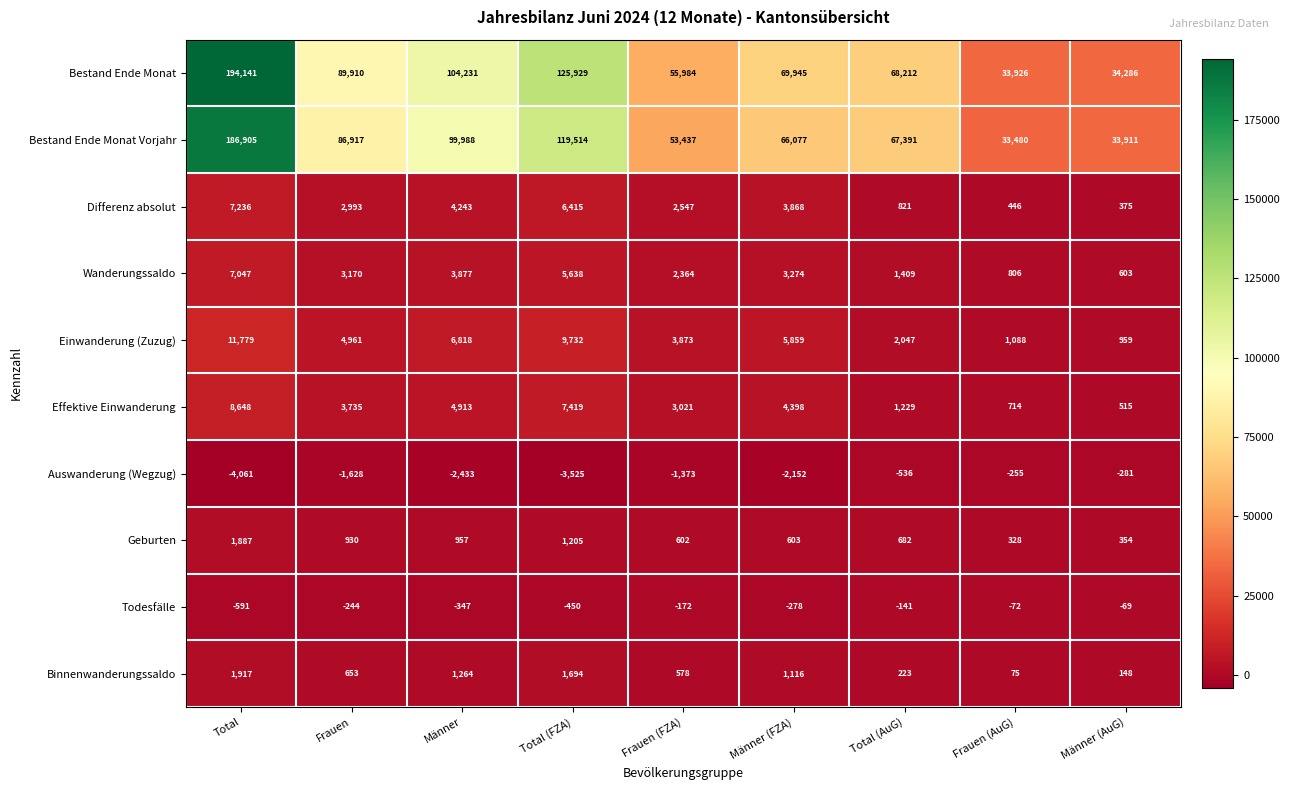

True or false: Binnenwanderungssaldo has a value of 1264 at Männer.

True